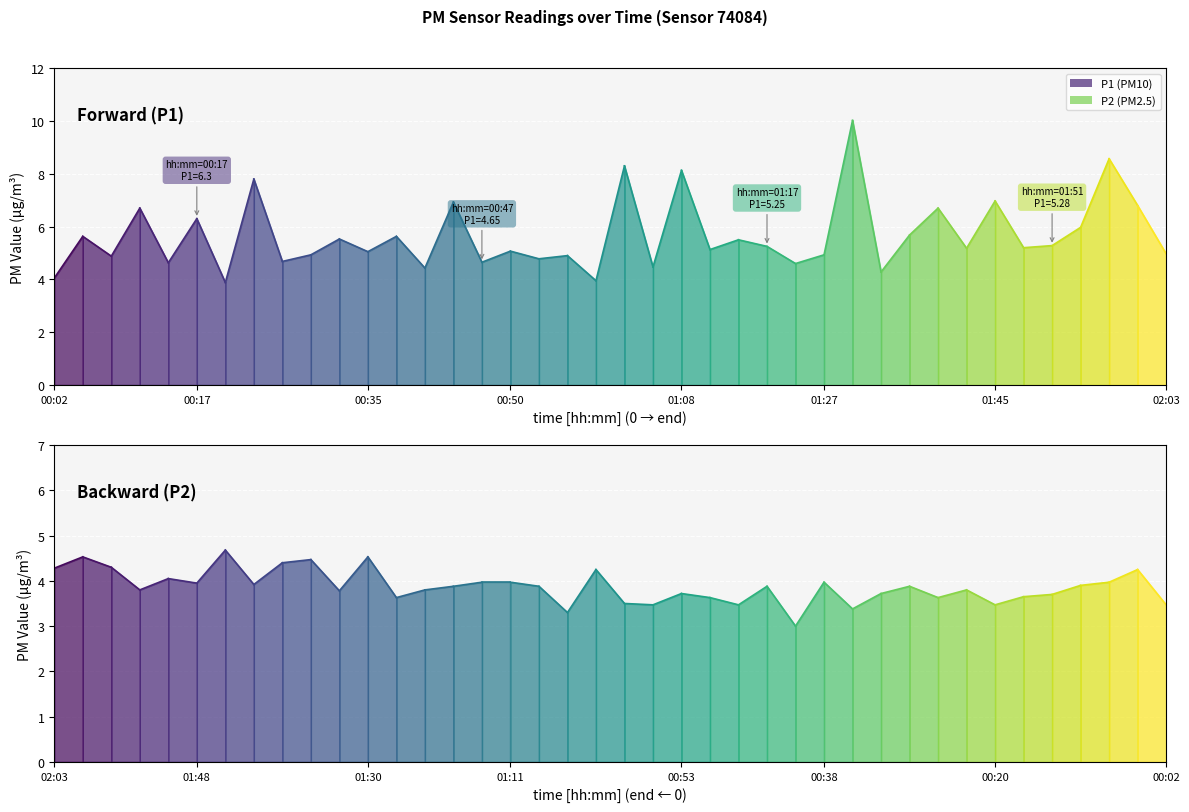

What is the label of the 3rd point from the left?

00:08